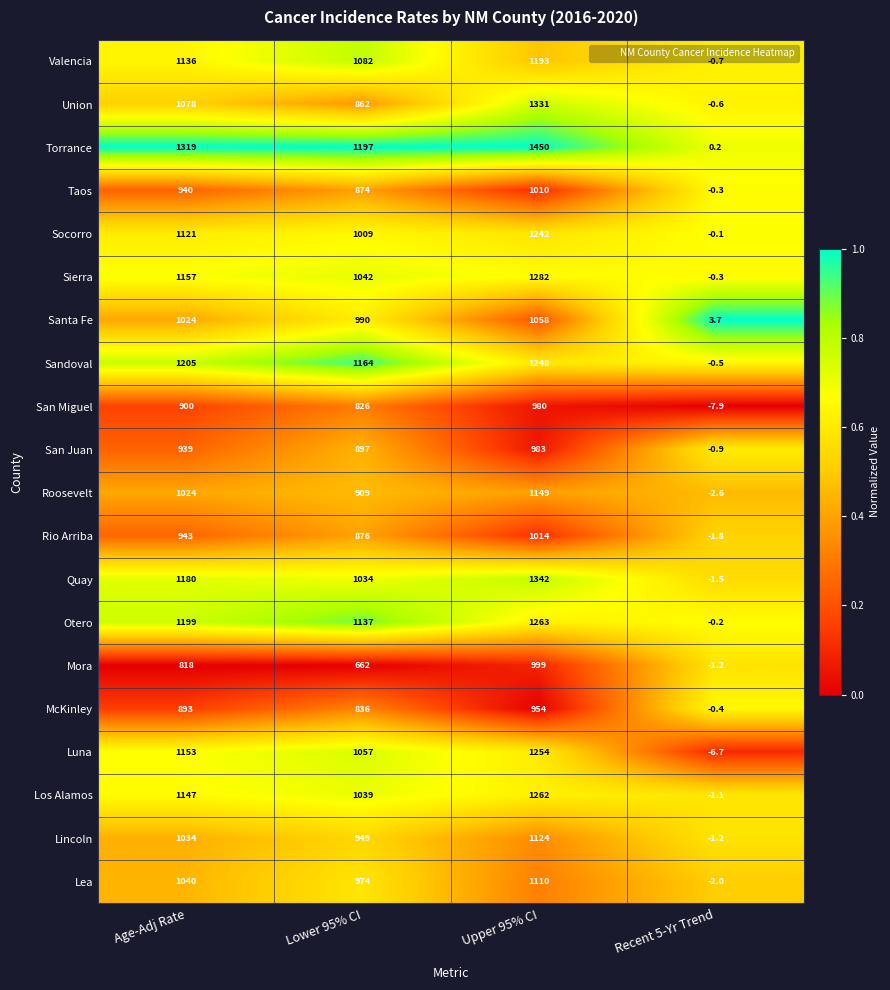

Is it true that Luna equals 1254.0 at Upper 95% CI?

True